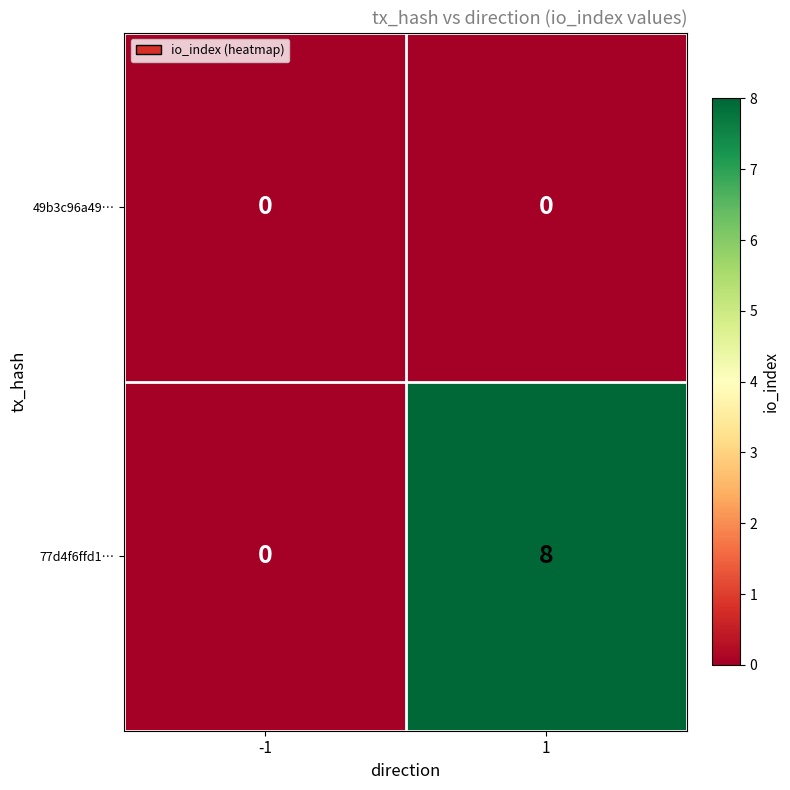

What is the sum of the 77d4f6ffd1… values at 1 and -1?

8